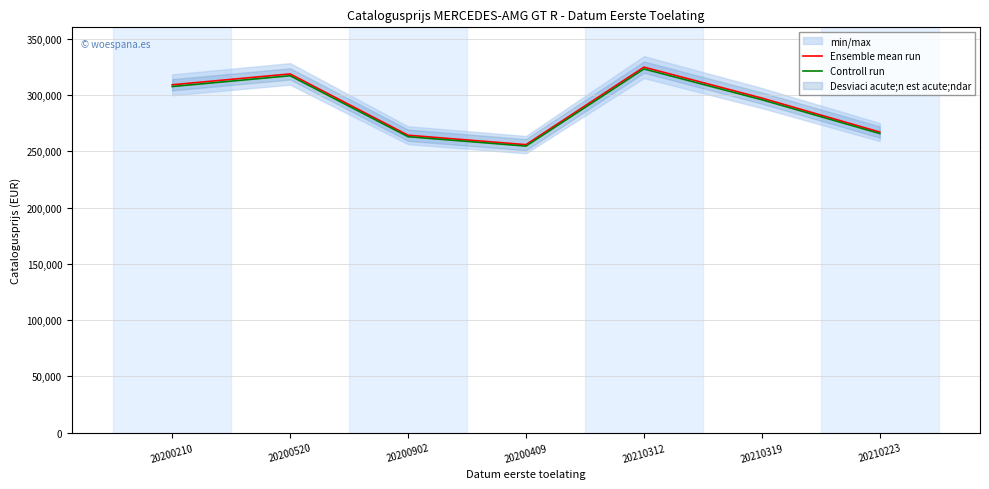

Where is the first local maximum for Ensemble mean run?

20200520